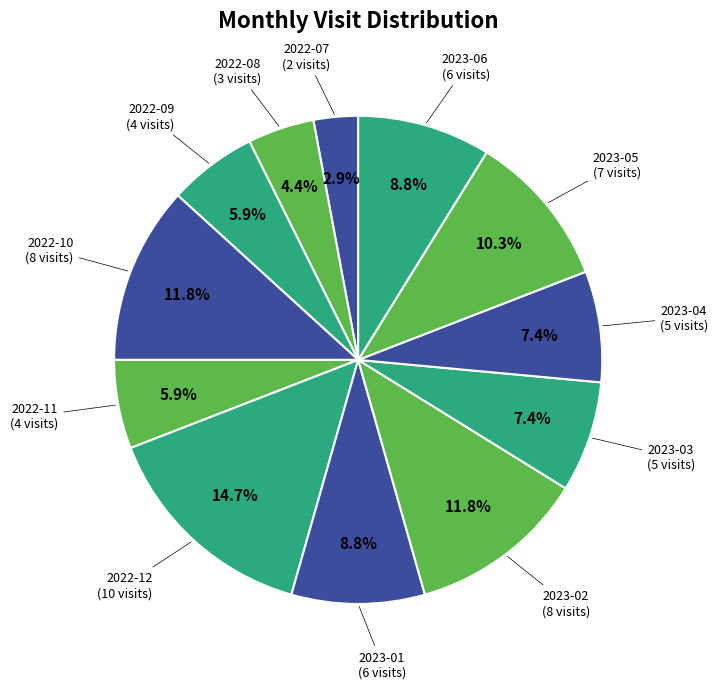

What percentage is the 2023-01 slice, to the nearest percent?

9%